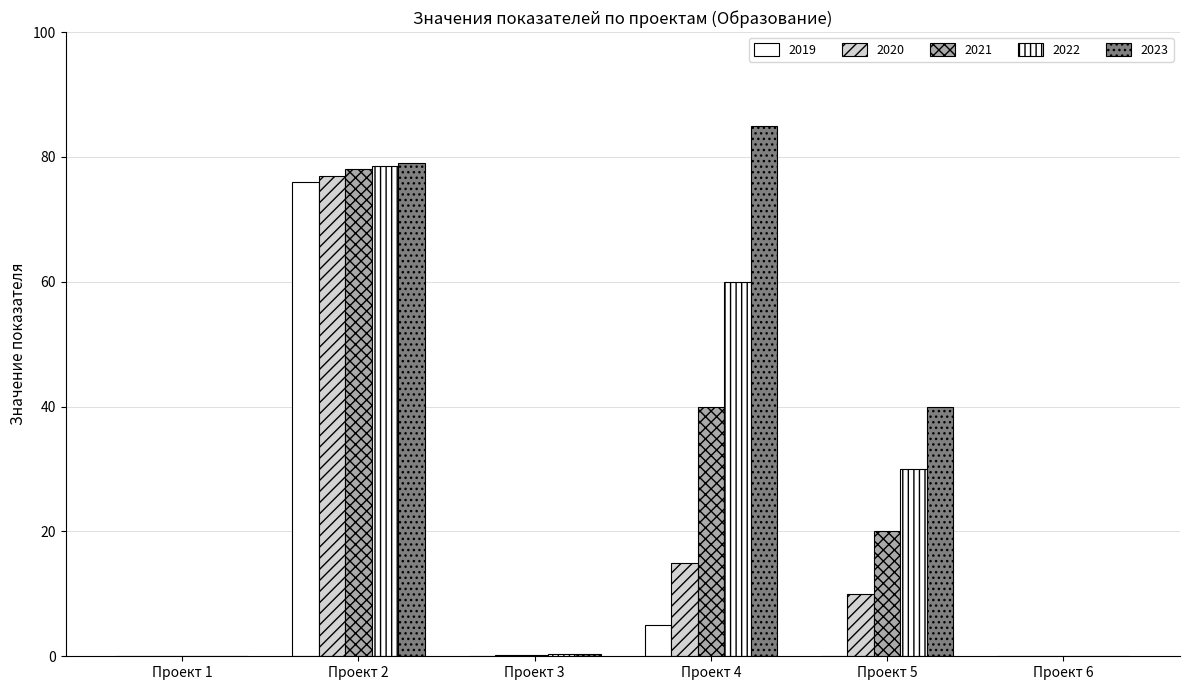

How many groups of bars are there?

6